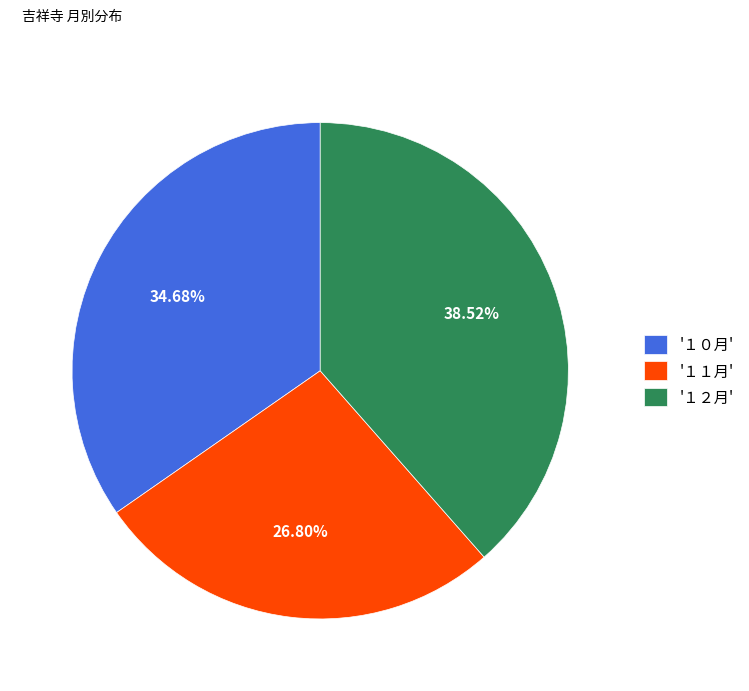

Does '１０月' represent more than half of the total?

No